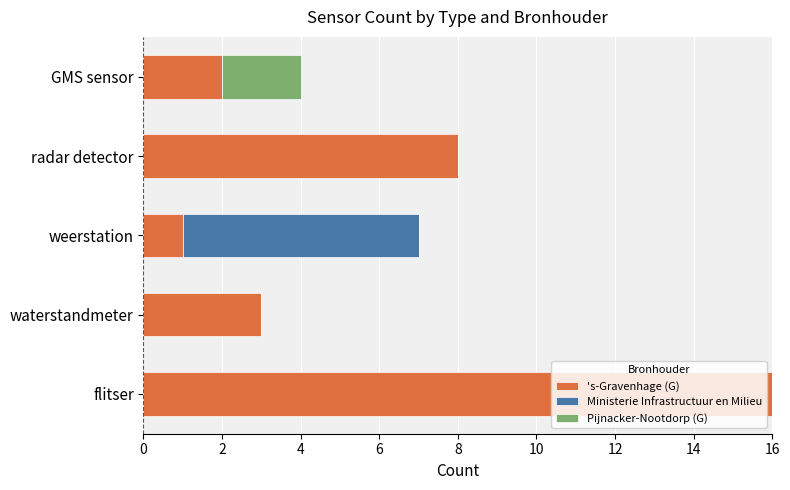

What is the maximum value for 's-Gravenhage (G)?

16